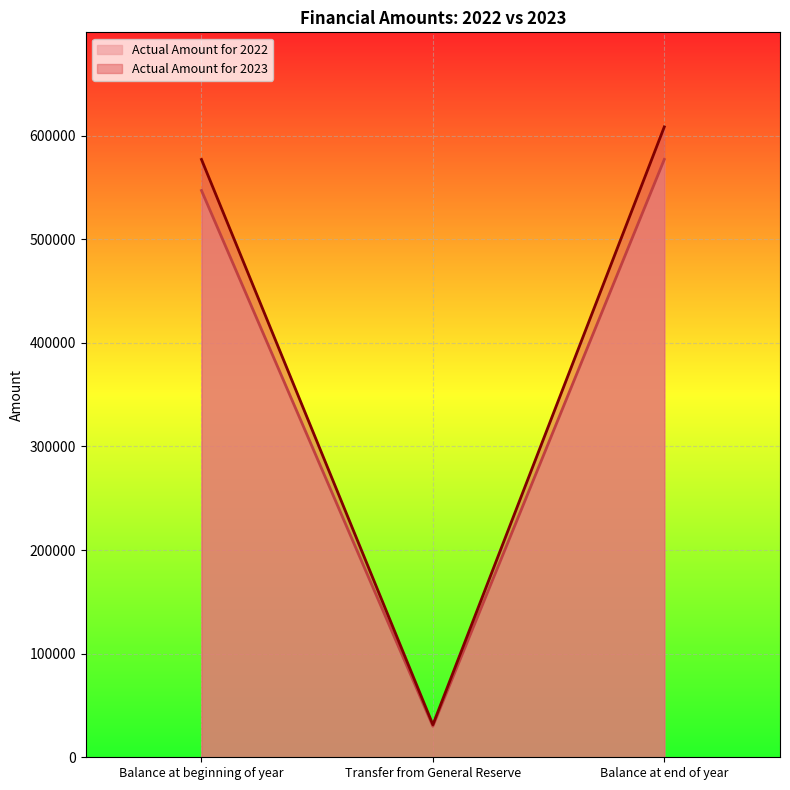

The value of Actual Amount for 2022 at Balance at end of year is 902992. True or false?

False